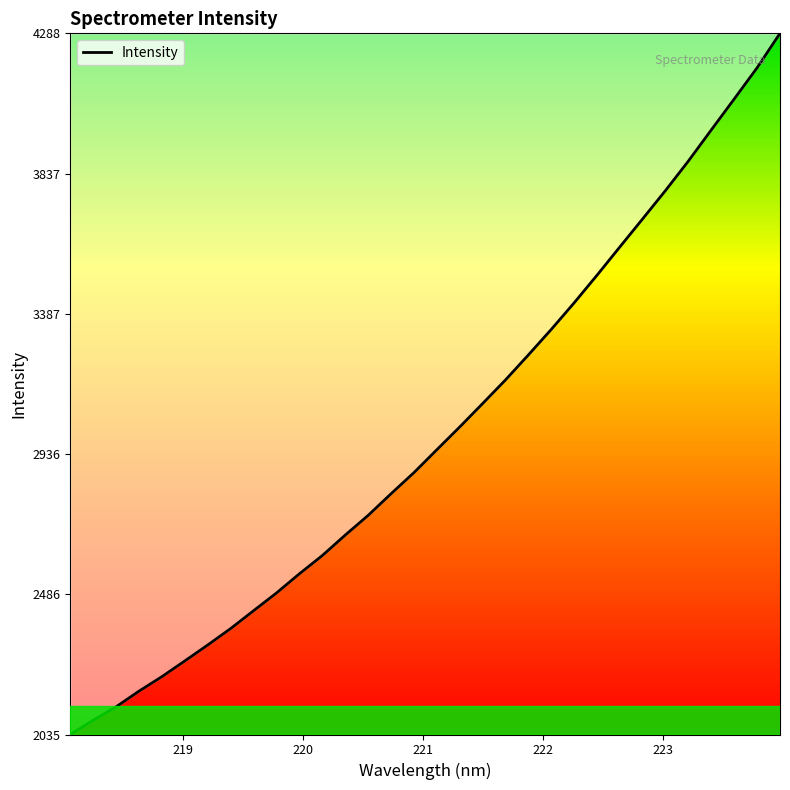

What is the smallest value displayed?

2035.5